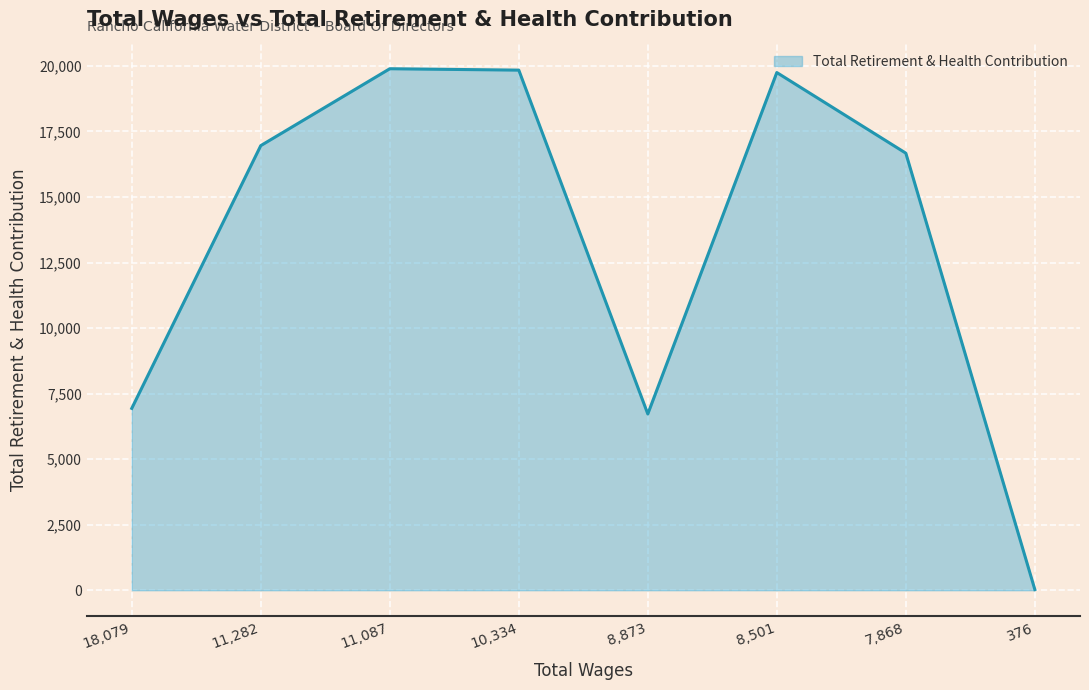

Where is the data nearest to the value 9960?

18,079